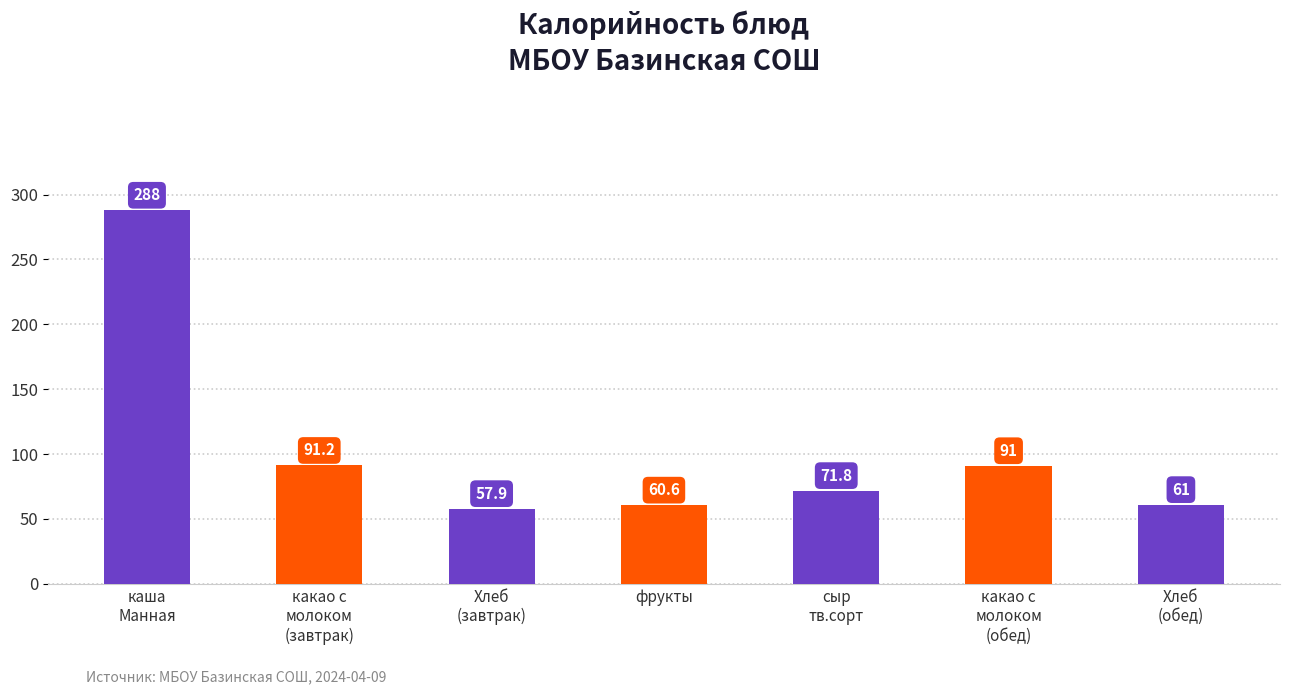

The value at какао с
молоком
(завтрак) is 91.2. True or false?

True